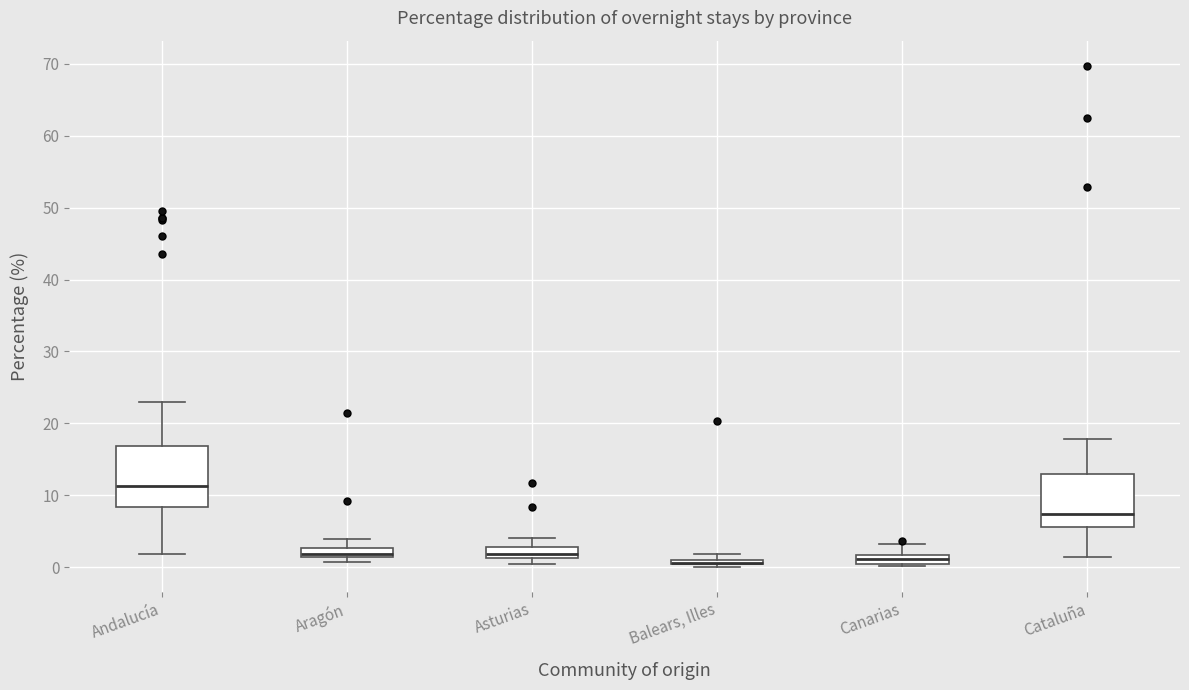

Which box is the tallest, from its lower edge to its upper edge?

Andalucía